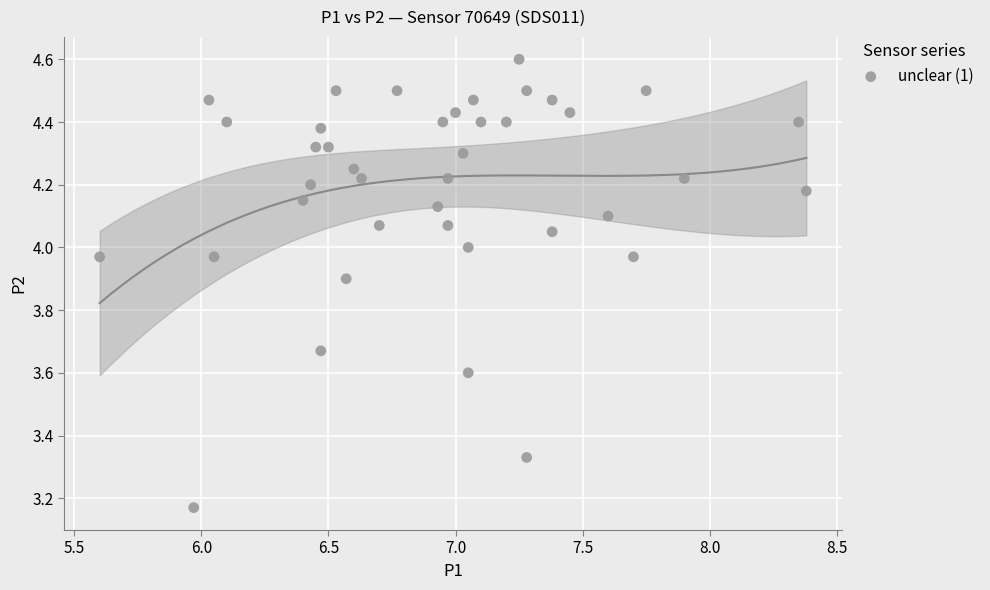

What is the range of X values (max minus min)?

2.8